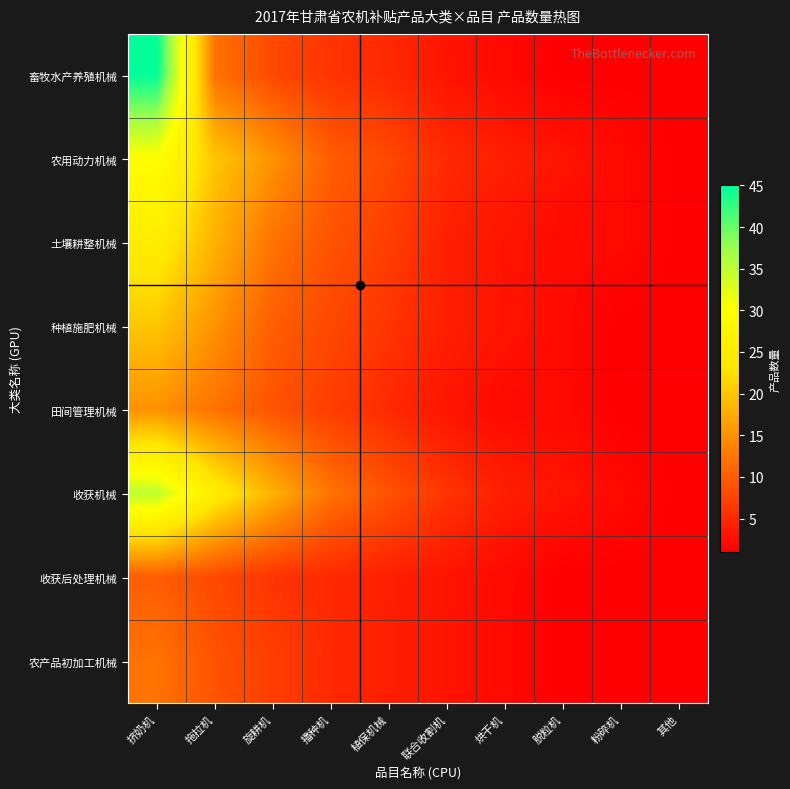

Reading right to left, list all the values displayed in this chart.

畜牧水产养殖机械: 其他=1	粉碎机=1	脱粒机=1	烘干机=2	联合收割机=3	植保机械=5	播种机=6	旋耕机=8	拖拉机=12	挤奶机=45
农用动力机械: 其他=1	粉碎机=2	脱粒机=3	烘干机=4	联合收割机=5	植保机械=8	播种机=10	旋耕机=15	拖拉机=20	挤奶机=30
土壤耕整机械: 其他=1	粉碎机=2	脱粒机=2	烘干机=3	联合收割机=4	植保机械=7	播种机=9	旋耕机=12	拖拉机=18	挤奶机=25
种植施肥机械: 其他=1	粉碎机=1	脱粒机=2	烘干机=3	联合收割机=4	植保机械=6	播种机=8	旋耕机=10	拖拉机=15	挤奶机=20
田间管理机械: 其他=1	粉碎机=1	脱粒机=2	烘干机=2	联合收割机=3	植保机械=5	播种机=7	旋耕机=9	拖拉机=12	挤奶机=15
收获机械: 其他=1	粉碎机=2	脱粒机=3	烘干机=4	联合收割机=6	植保机械=9	播种机=12	旋耕机=18	拖拉机=25	挤奶机=35
收获后处理机械: 其他=1	粉碎机=1	脱粒机=1	烘干机=2	联合收割机=3	植保机械=4	播种机=5	旋耕机=6	拖拉机=8	挤奶机=10
农产品初加工机械: 其他=1	粉碎机=1	脱粒机=1	烘干机=2	联合收割机=3	植保机械=4	播种机=5	旋耕机=7	拖拉机=9	挤奶机=12